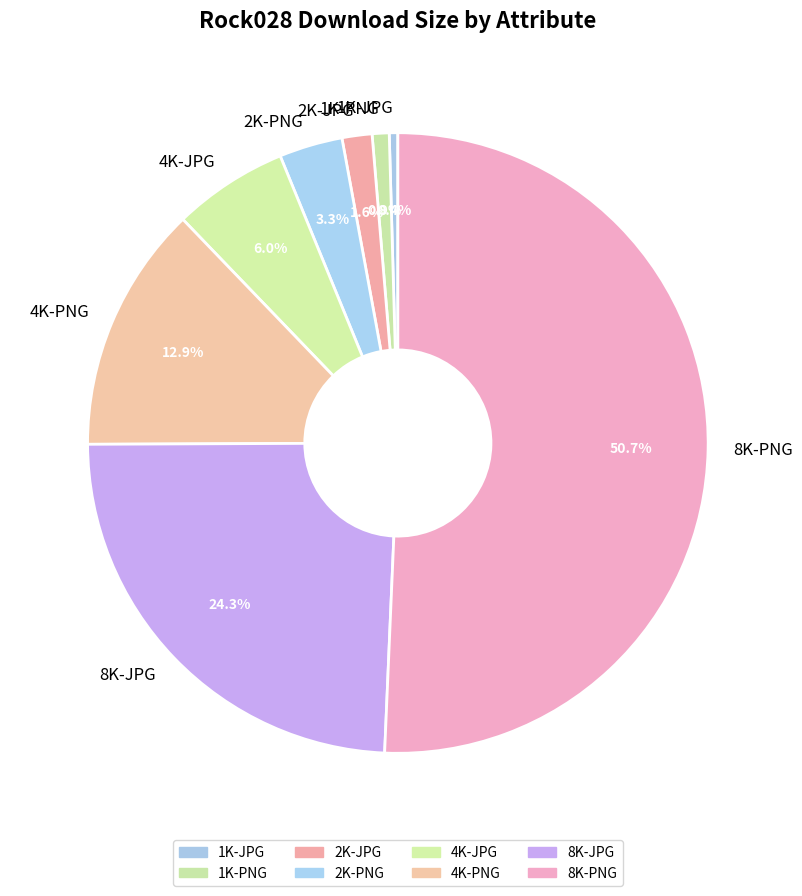

How many segments does this pie chart have?

8